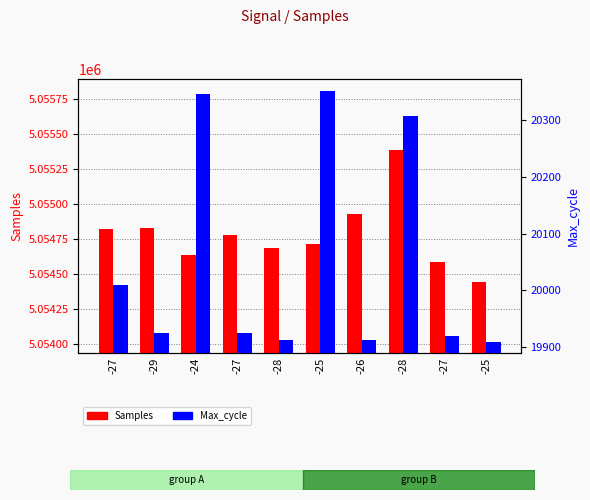

Reading left to right, transcribe all the data shown in this chart.

Samples: -27=5054826	-29=5054829	-24=5054639	-27=5054783	-28=5054687	-25=5054713	-26=5054930	-28=5055386	-27=5054588	-25=5054444
Max_cycle: -27=20010	-29=19925	-24=20347	-27=19924	-28=19912	-25=20352	-26=19913	-28=20308	-27=19920	-25=19909